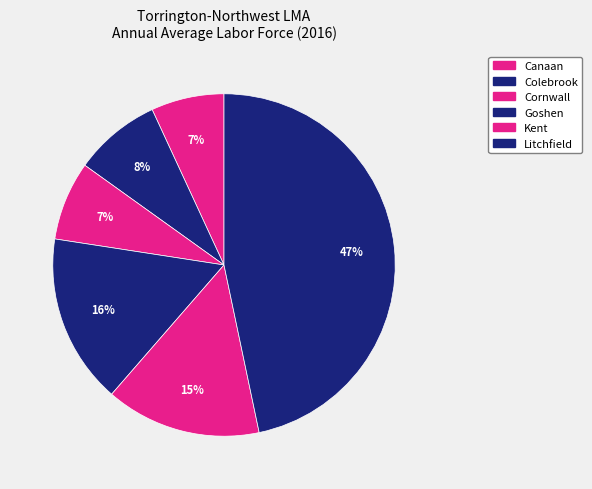

What is the change in value from Colebrook to Litchfield?

+3942